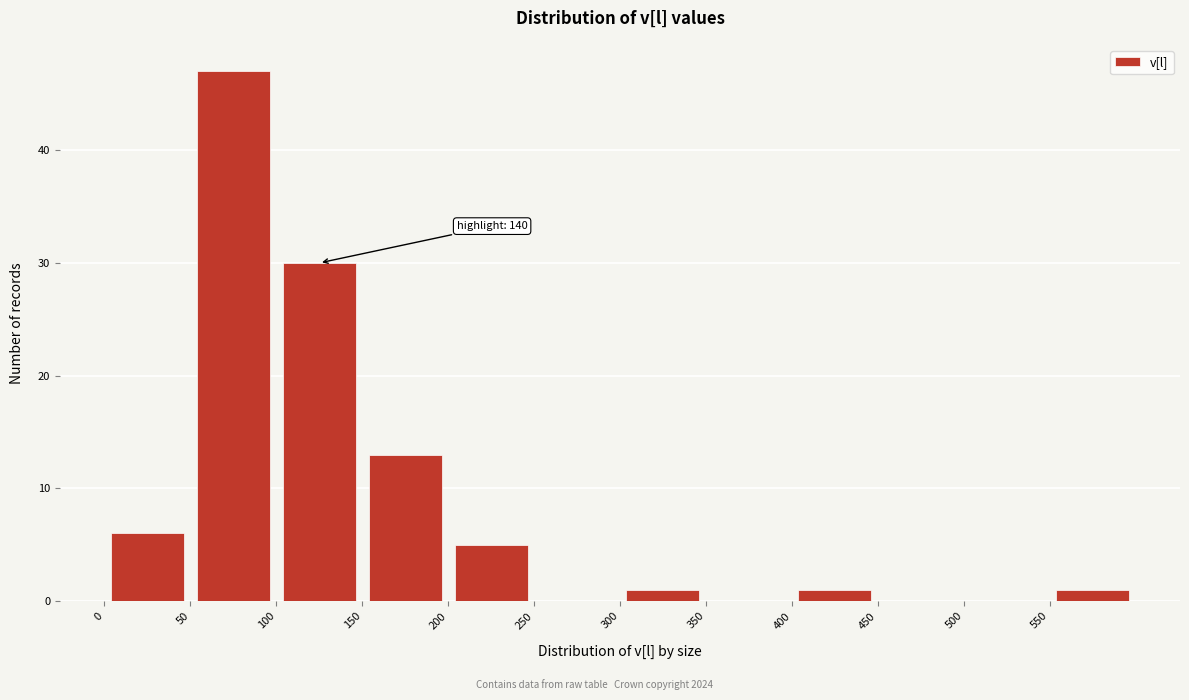

Over which range of the x-axis is the bar tallest?

50 to 100